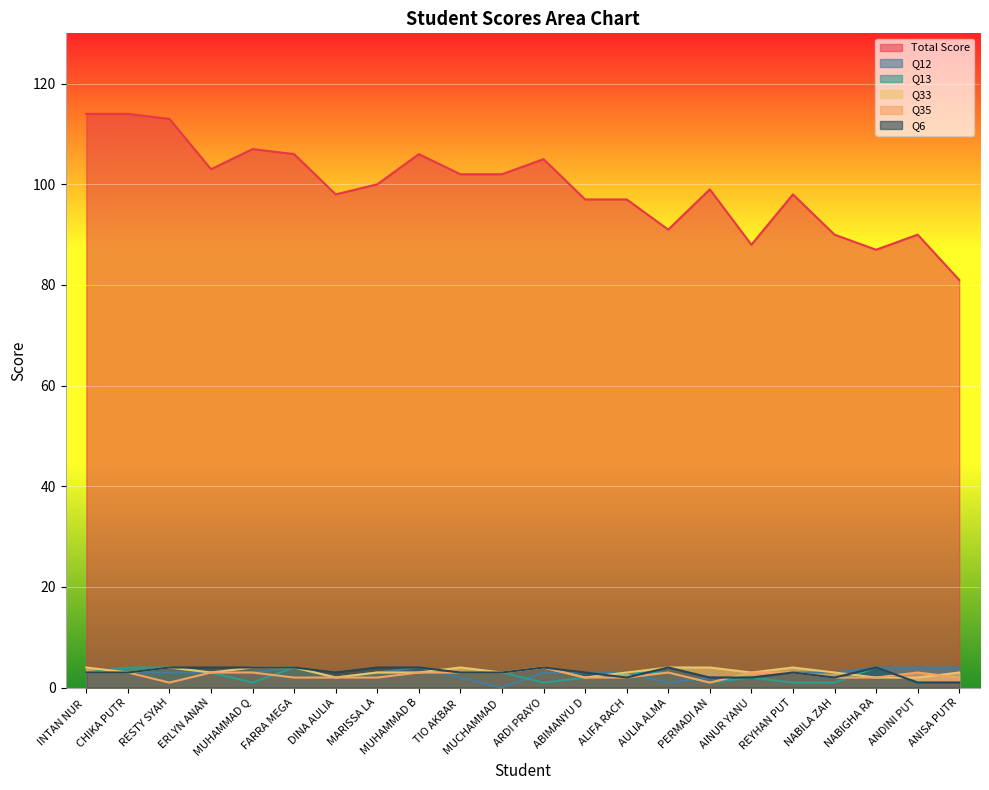

Which series has the largest total across all categories?

Total Score